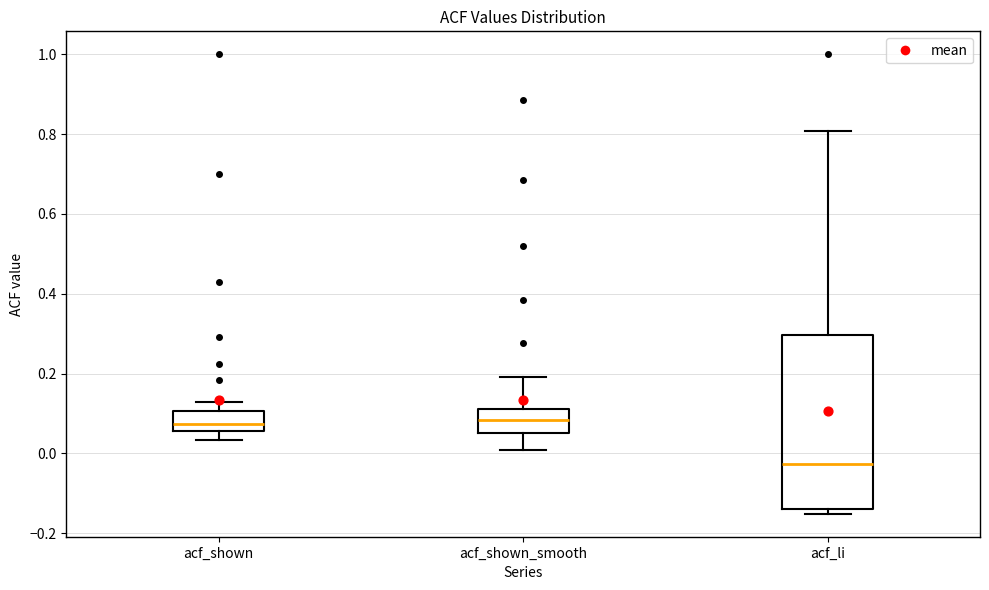

Where does the lower whisker of the box for acf_shown end on the y-axis? The values are not printed on the chart, so give them approximately, as read against the axis.

0.04